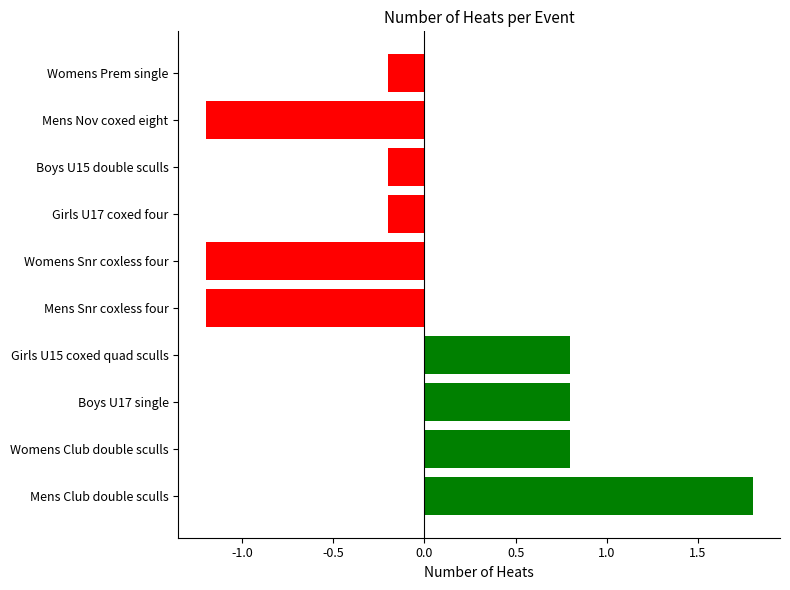

Between Womens Prem single and Boys U17 single, which is larger?

Boys U17 single